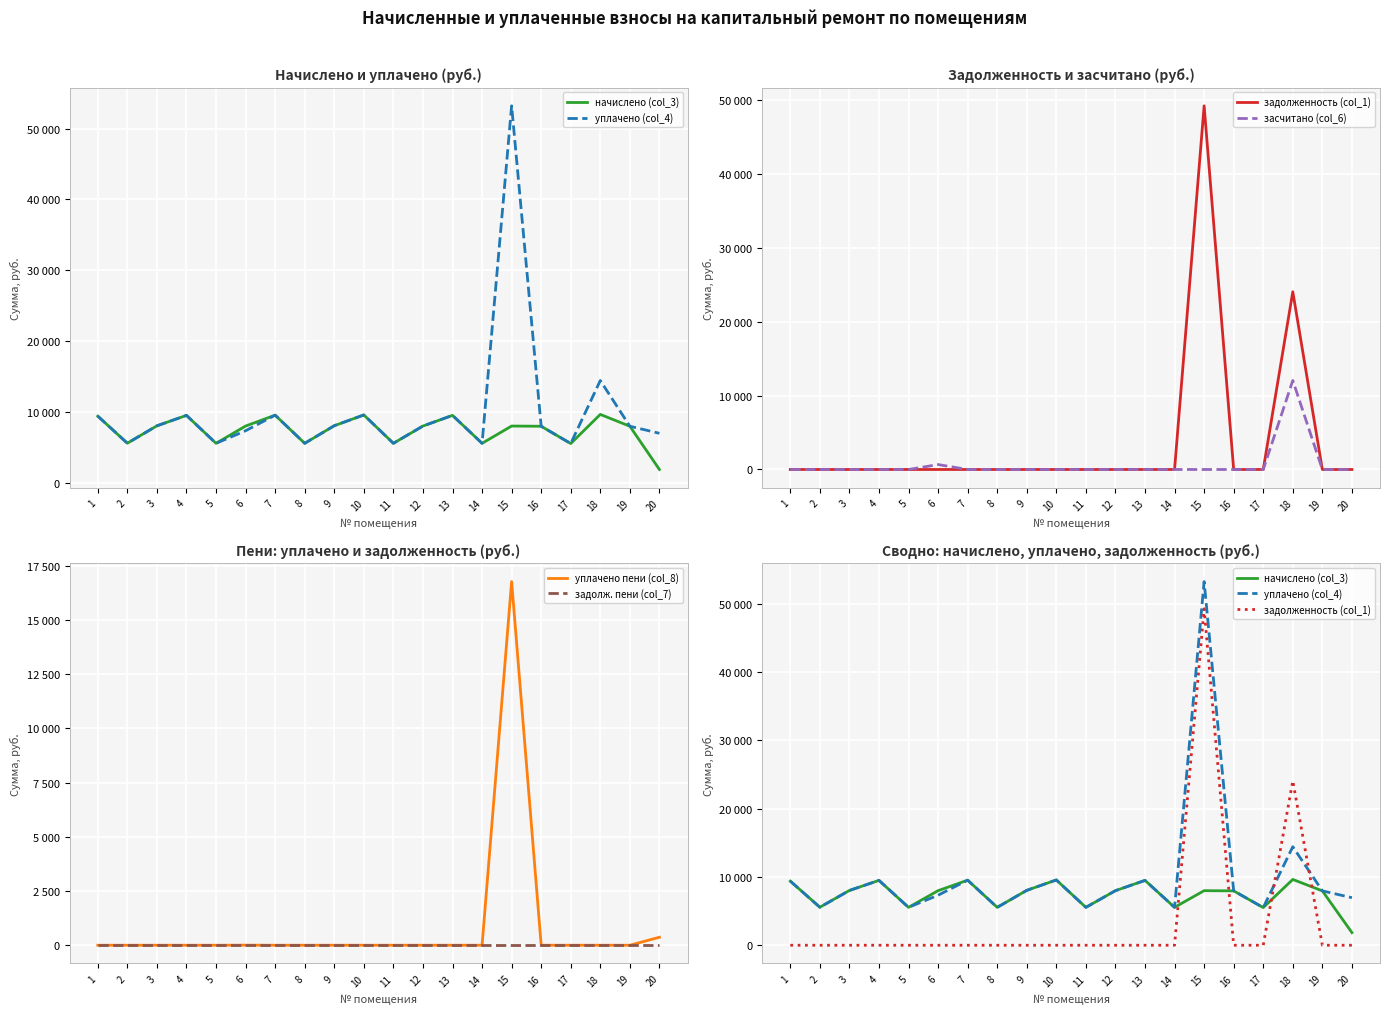

Which series changed the most between 1 and 4?

начислено (col_3)